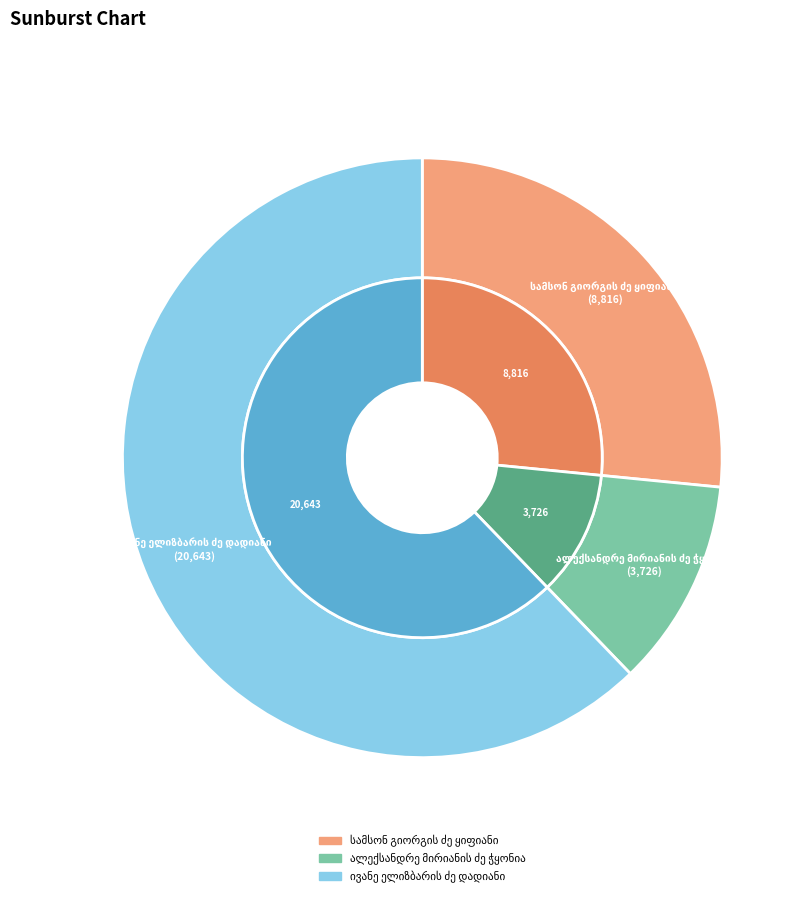

Does ივანე ელიზბარის ძე დადიანი account for over 50% of the chart?

Yes